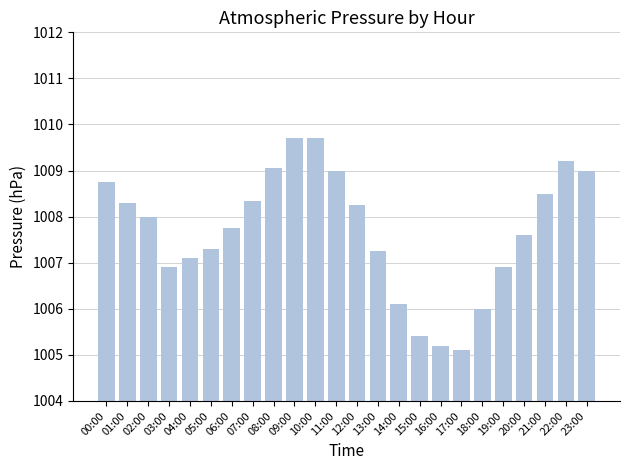

What position from the right is 23:00?

1